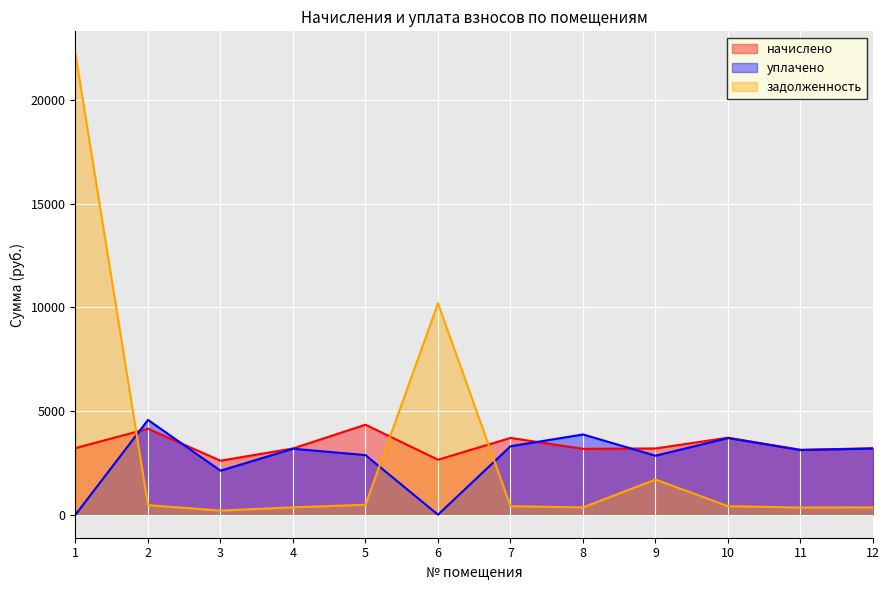

What is the average value of the задолженность series?

3122.3